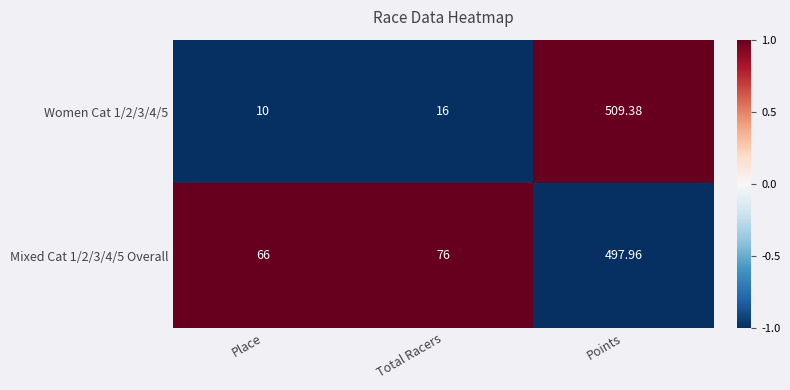

Which category has the lowest value across all series?

Place